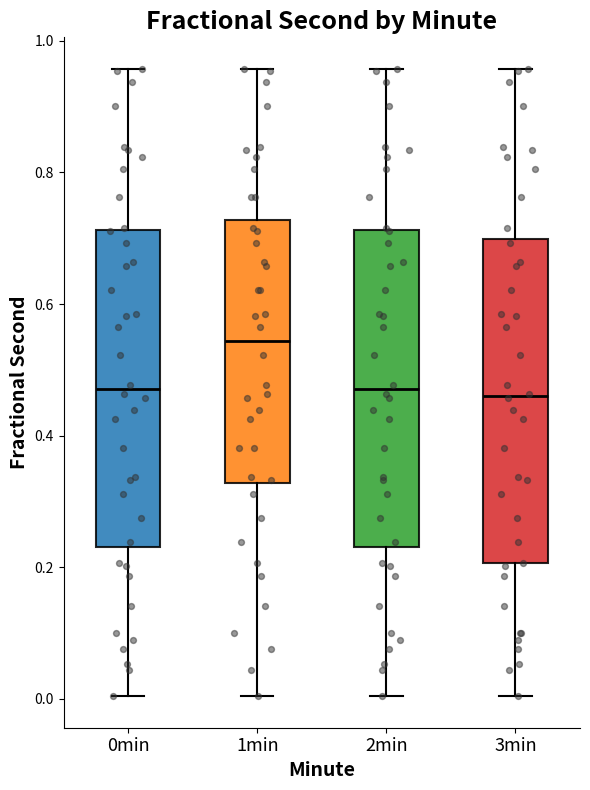

Where does the lower whisker of the box for 0min end on the y-axis? The values are not printed on the chart, so give them approximately, as read against the axis.

0.00